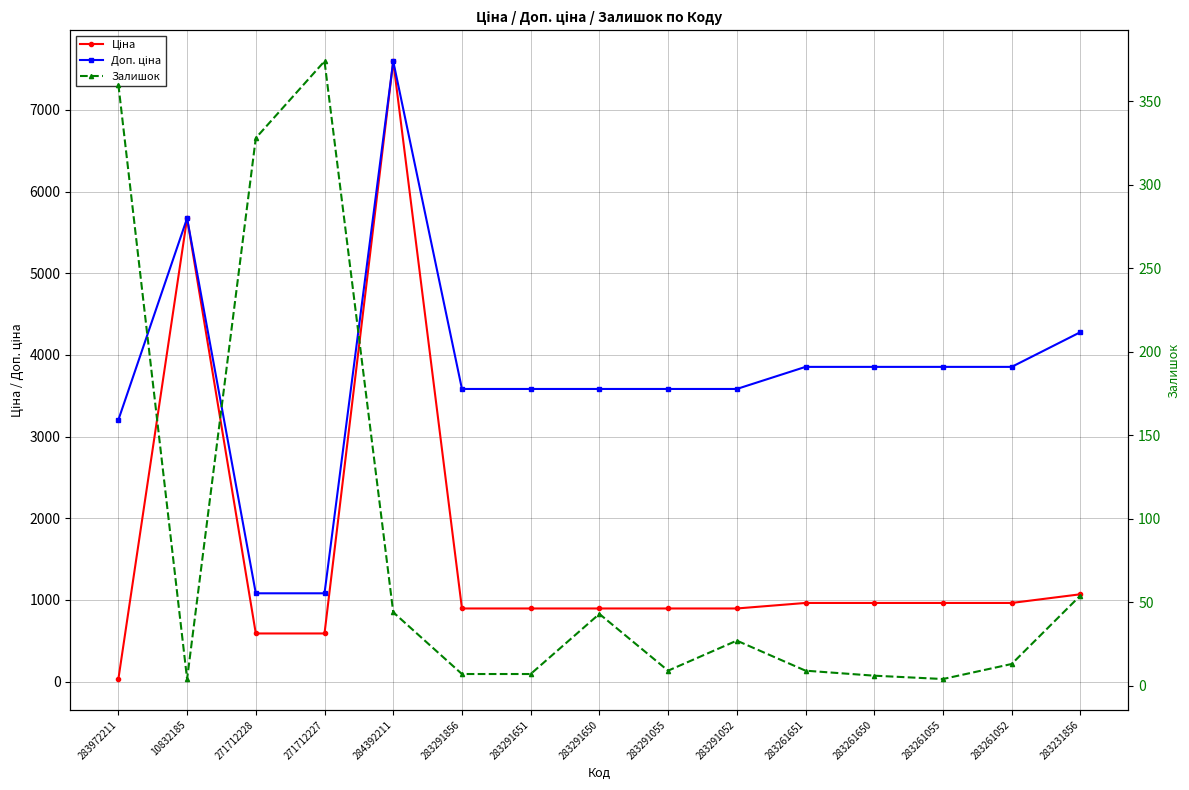

At which label does Ціна first exceed 895?

10832185